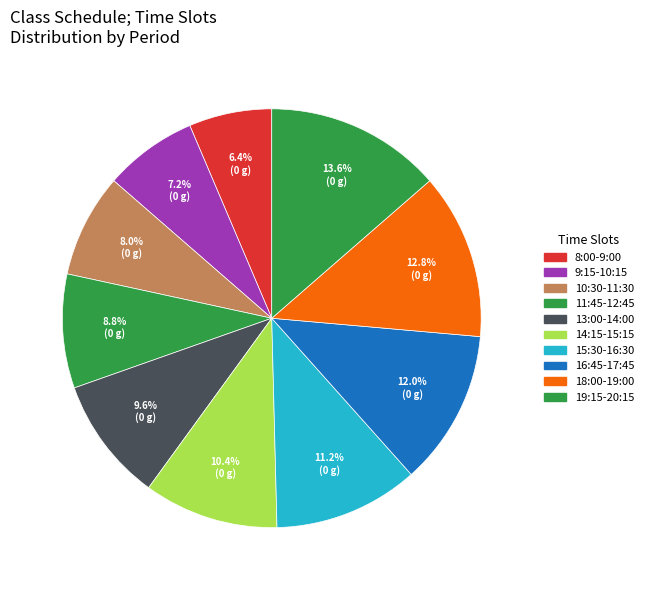

How many slices are in this pie chart?

10